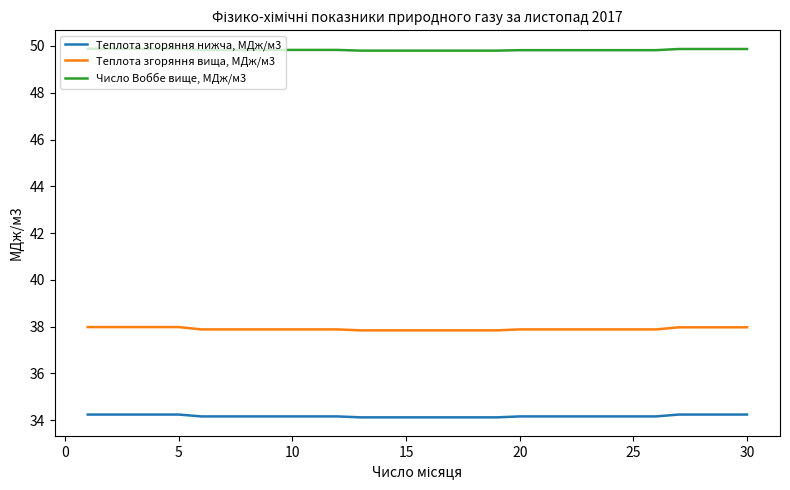

What is the minimum value shown in the chart?

34.1